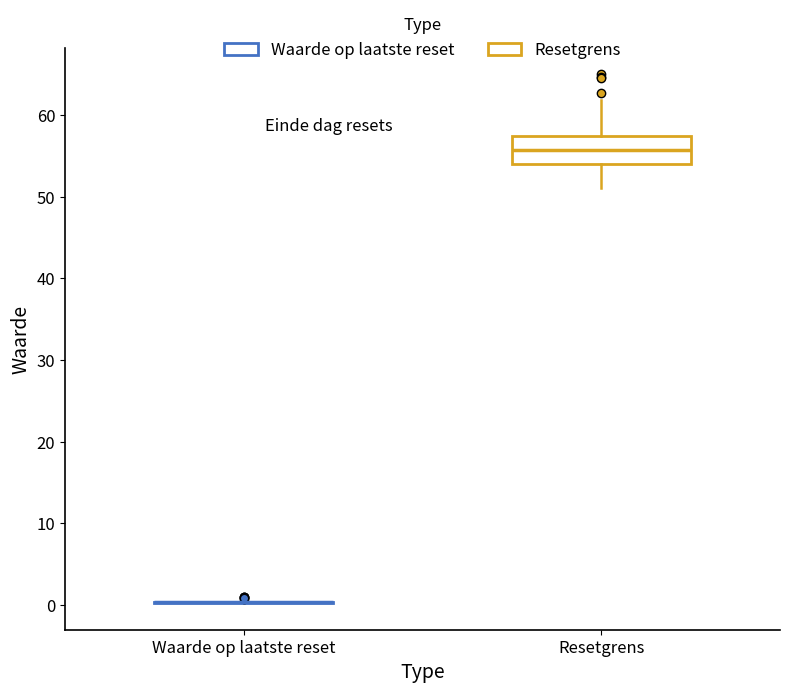

Where does the upper whisker of the box for Resetgrens end on the y-axis? The values are not printed on the chart, so give them approximately, as read against the axis.

62